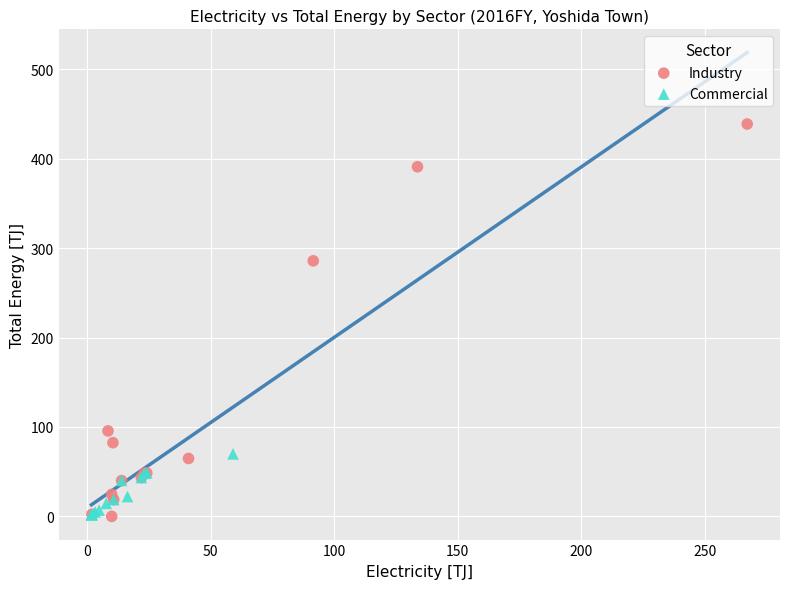

Which series contains the highest Y value?

Industry